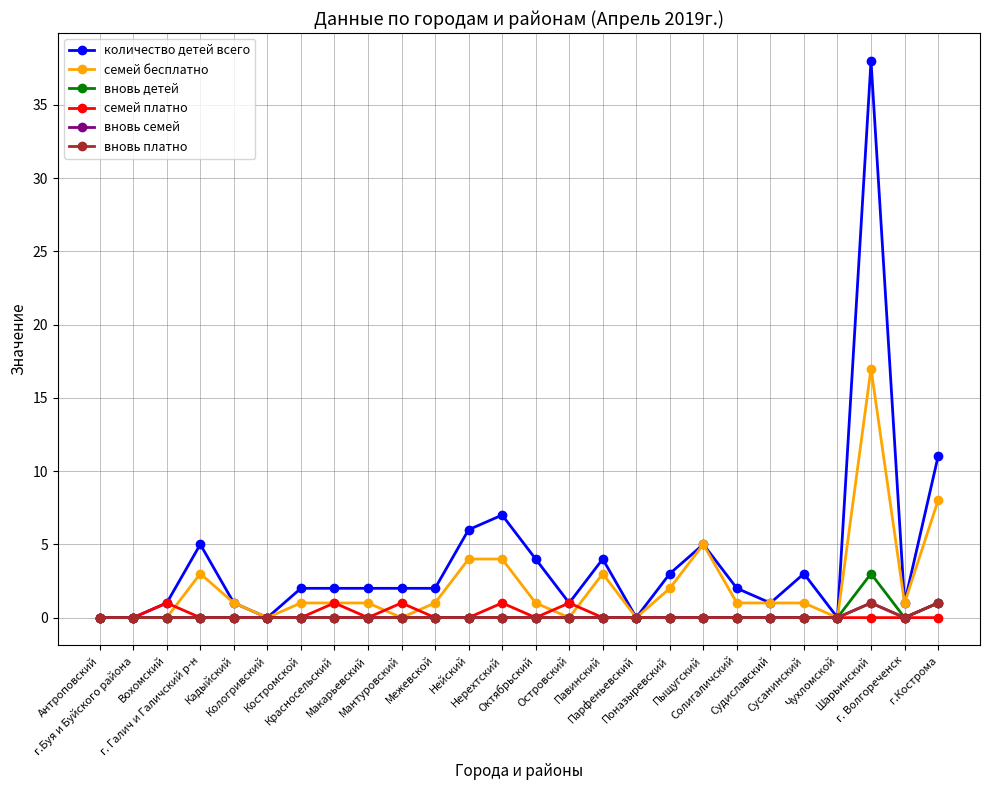

What is the label of the 22nd point from the left?

Сусанинский